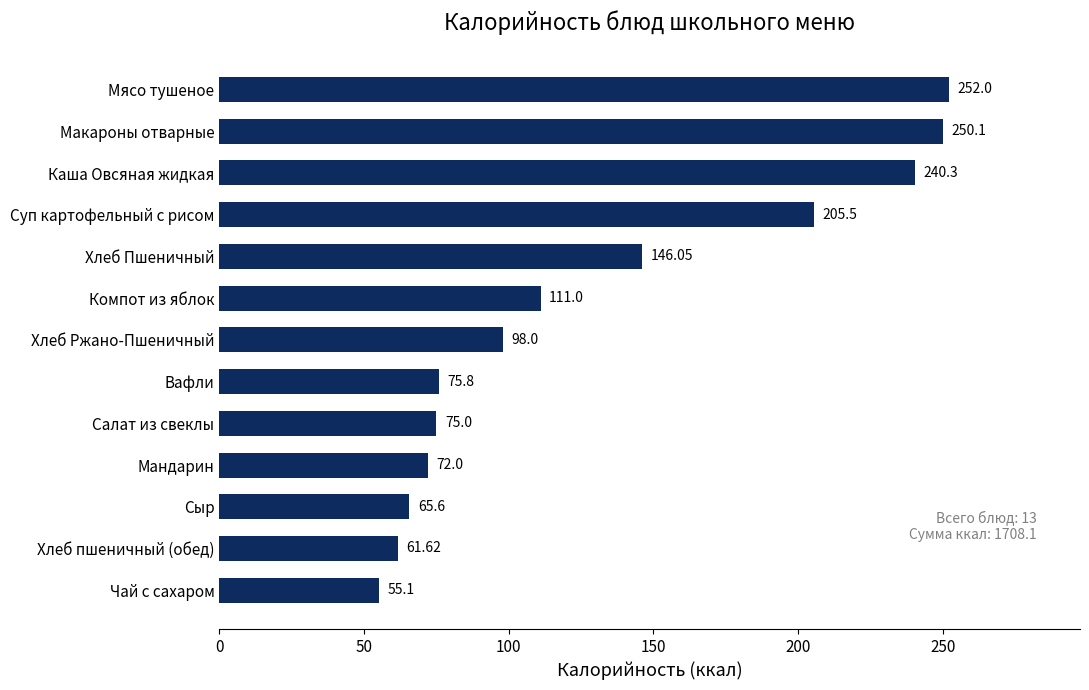

What is the ratio of the value at Вафли to the value at Хлеб пшеничный (обед)?

1.2